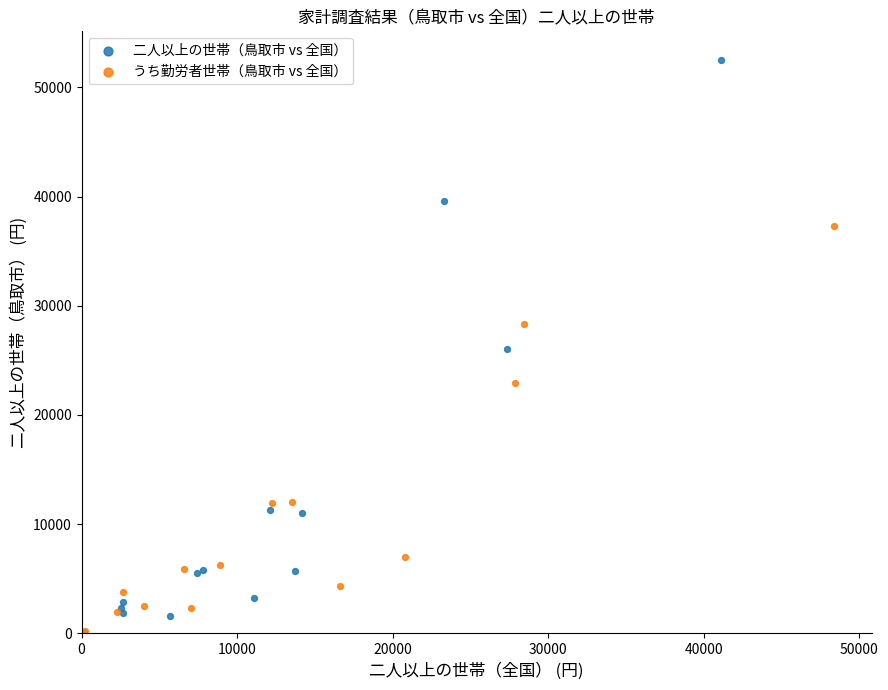

What are all the series names shown in the legend?

二人以上の世帯（鳥取市 vs 全国）, うち勤労者世帯（鳥取市 vs 全国）